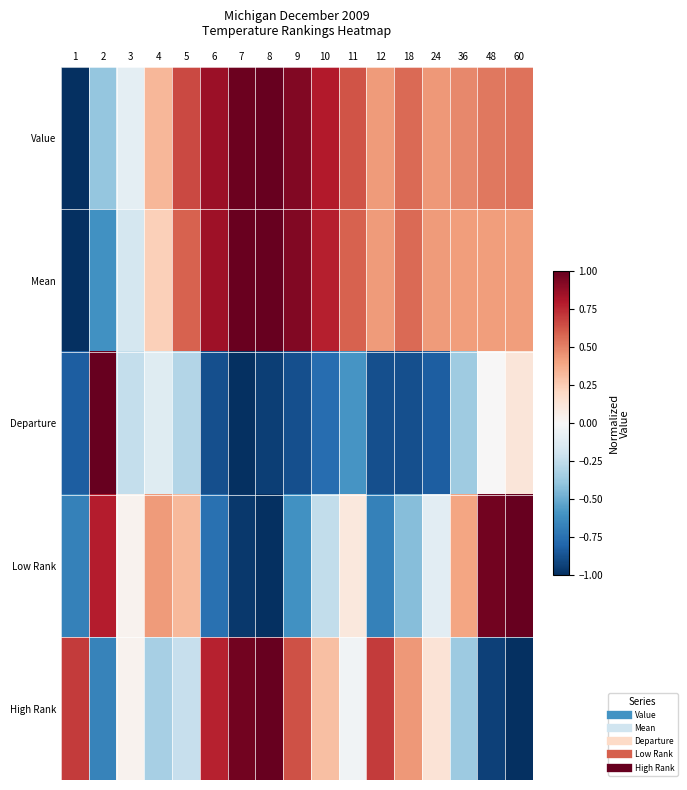

What is the greatest value displayed?

1.0